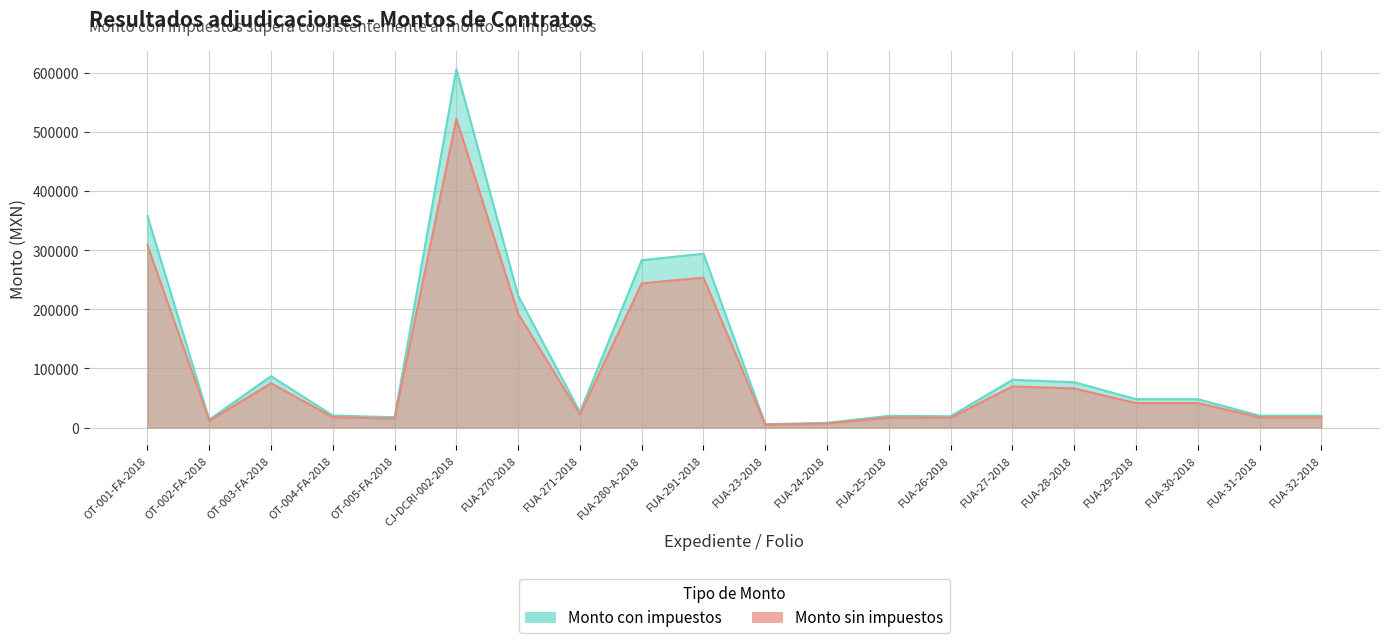

Which category has the highest value across all series?

CJ-DCRI-002-2018